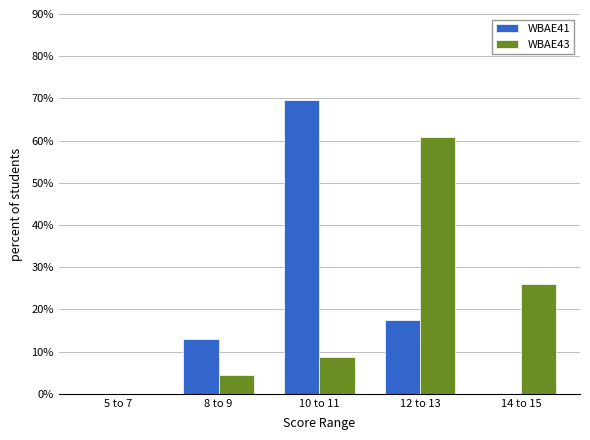

True or false: WBAE41 has a value of 0.0 at 14 to 15.

True